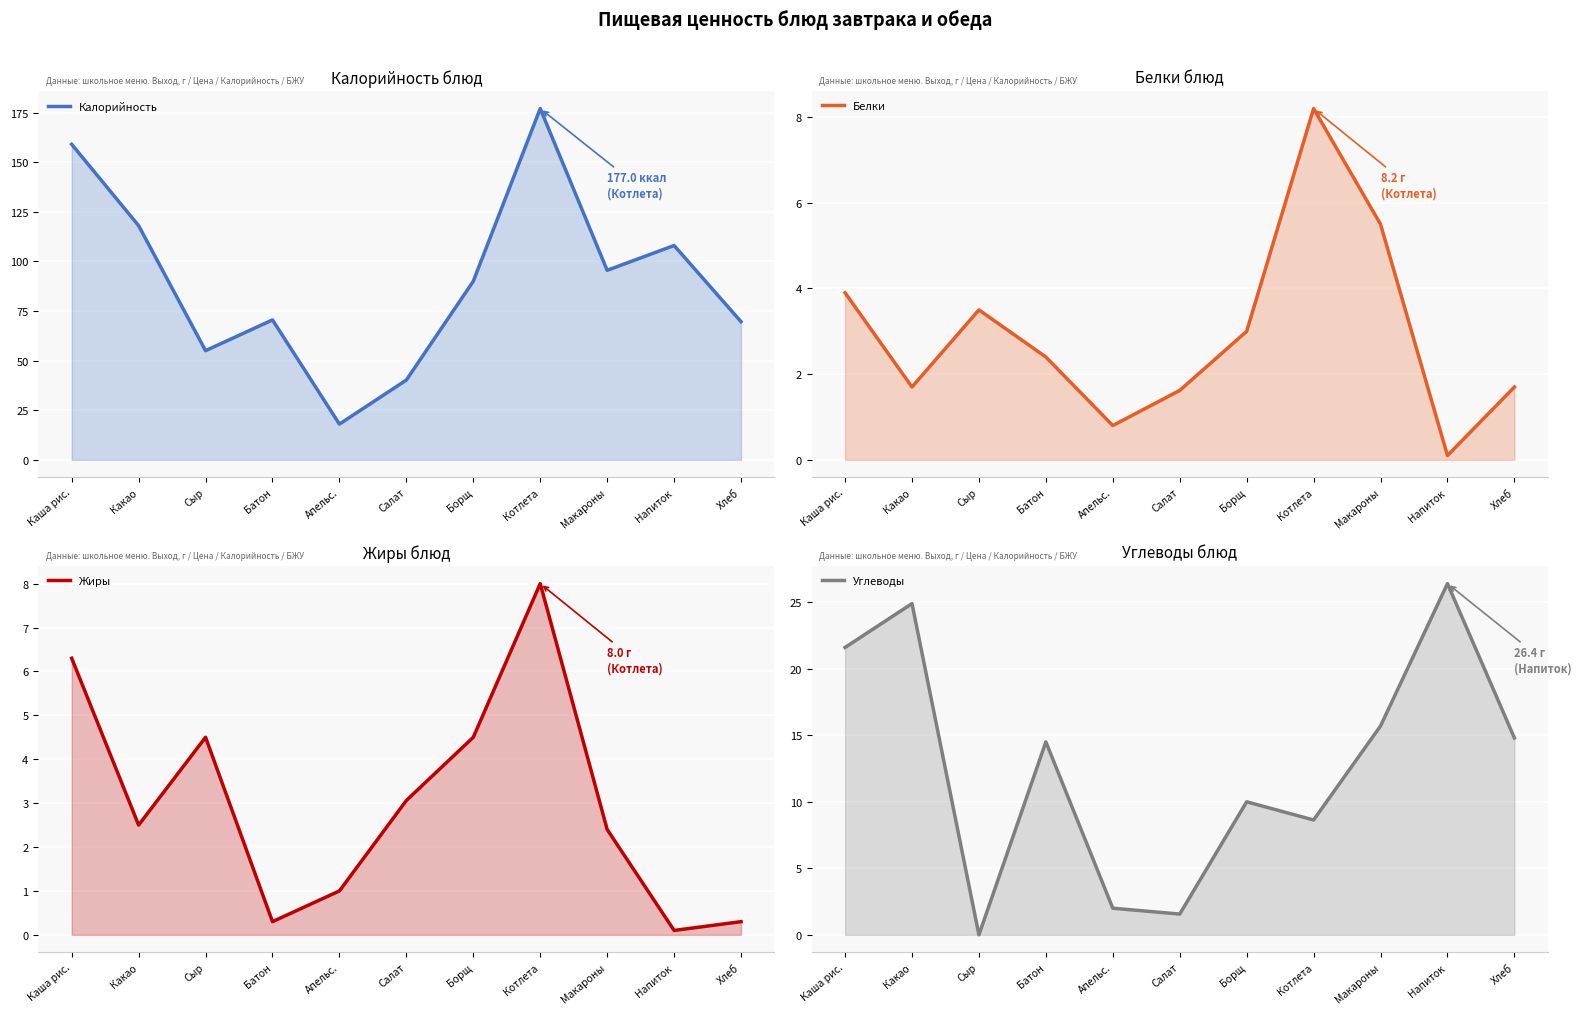

Between Батон and Макароны, which is larger?

Макароны